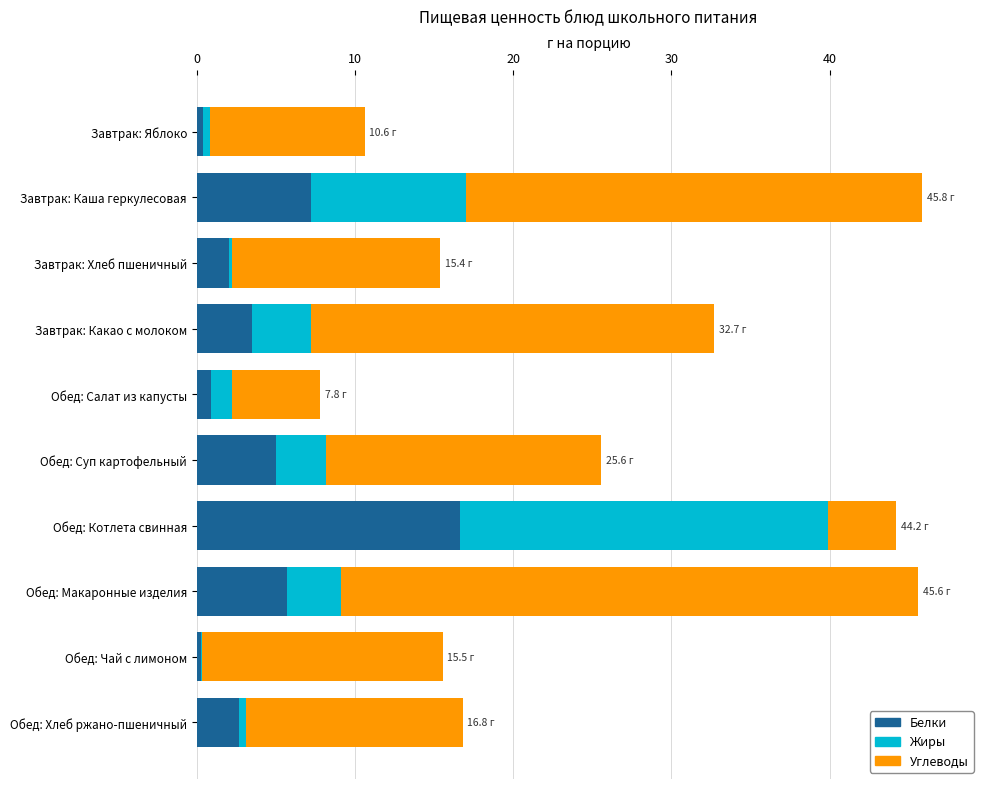

What are all the series names shown in the legend?

Белки, Жиры, Углеводы